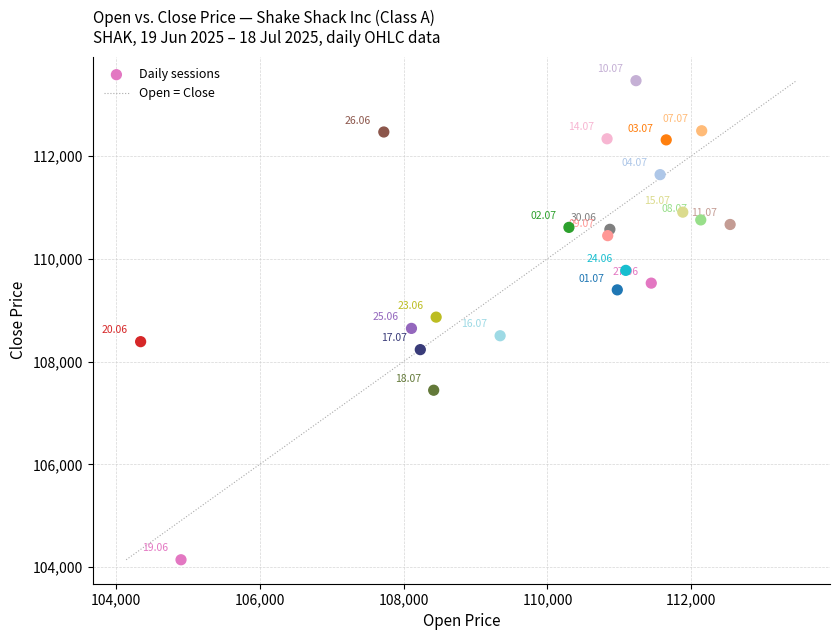

What is the range of Y values (max minus min)?

9314